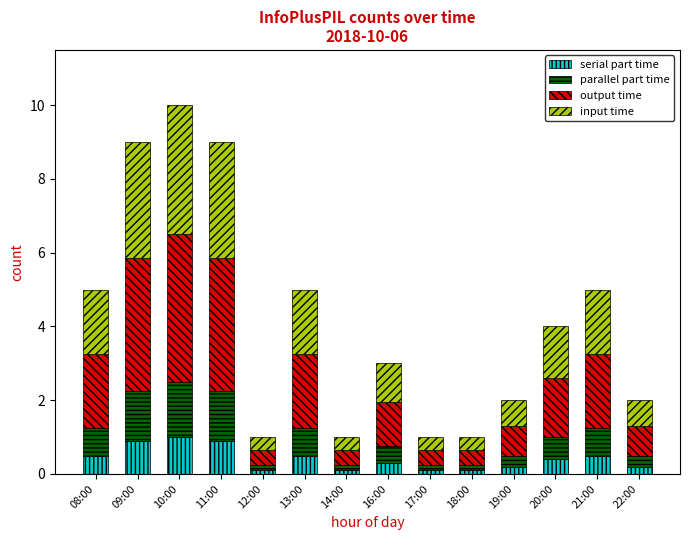

True or false: serial part time has a value of 0.1 at 17:00.

True